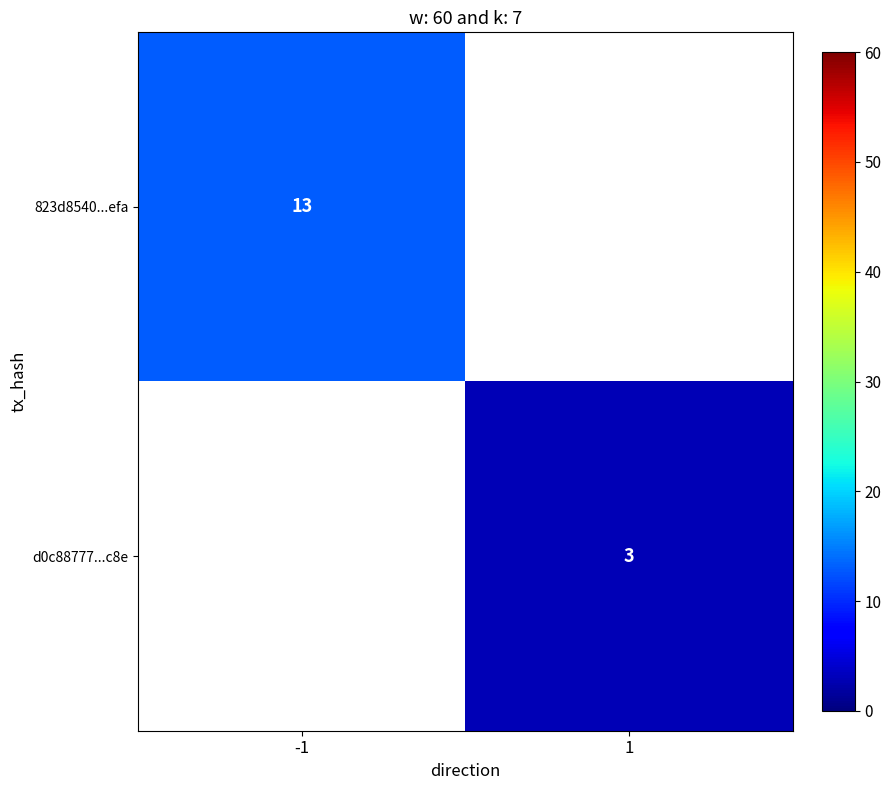

At how many categories does at least one series exceed 9?

1